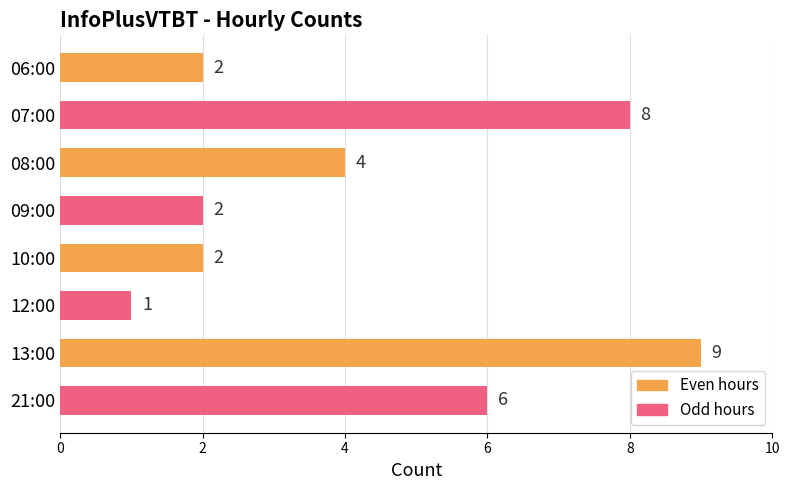

What is the approximate value at 08:00?

4